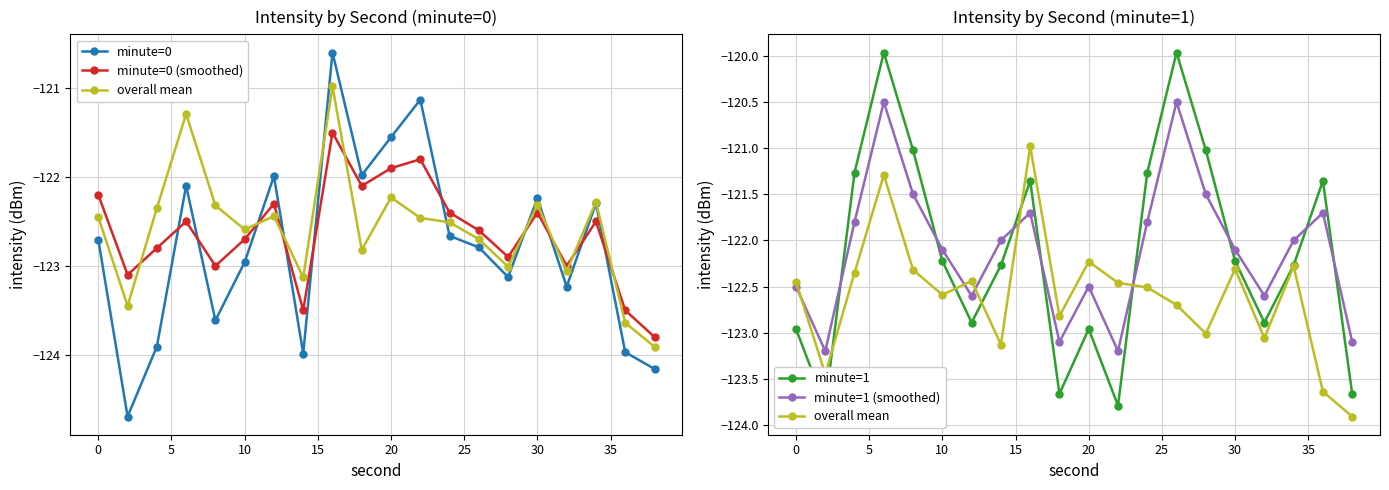

True or false: minute=1 (smoothed) has a value of -78.9 at 12.

False